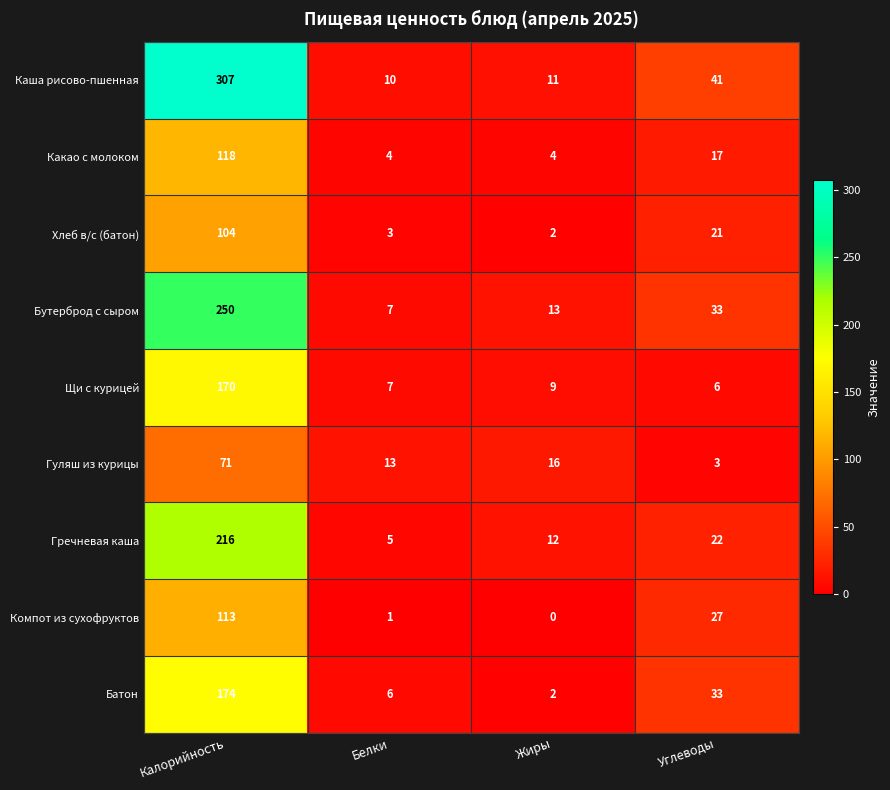

Where is Батон nearest to the value 88?

Углеводы